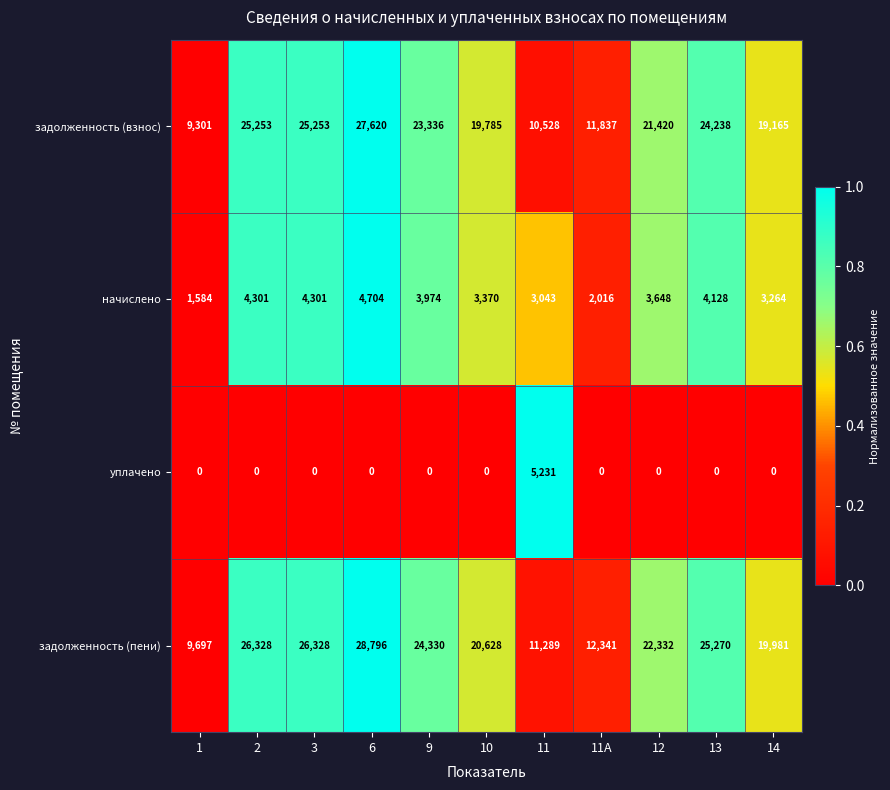

Which series has the widest spread of values?

задолженность (пени)